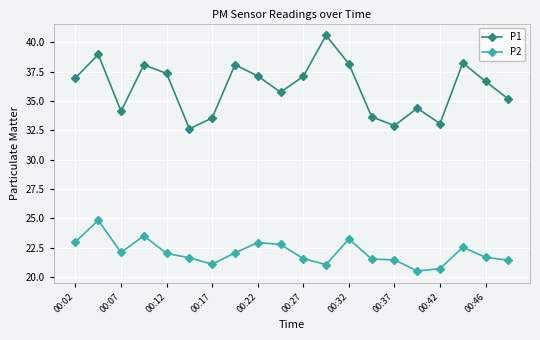

What is the minimum value for P1?

32.6